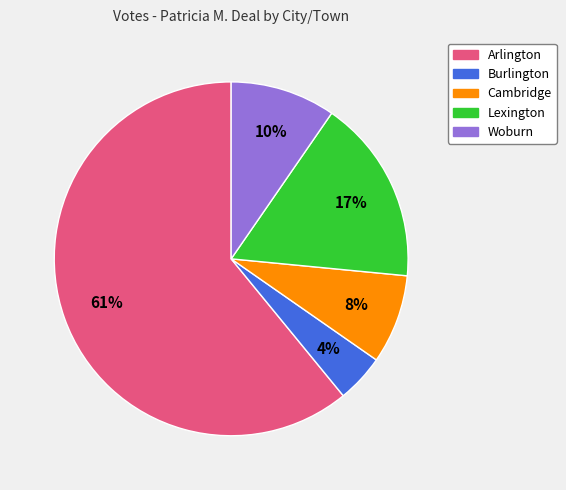

Rank the categories by value from highest to lowest.

Arlington, Lexington, Woburn, Cambridge, Burlington